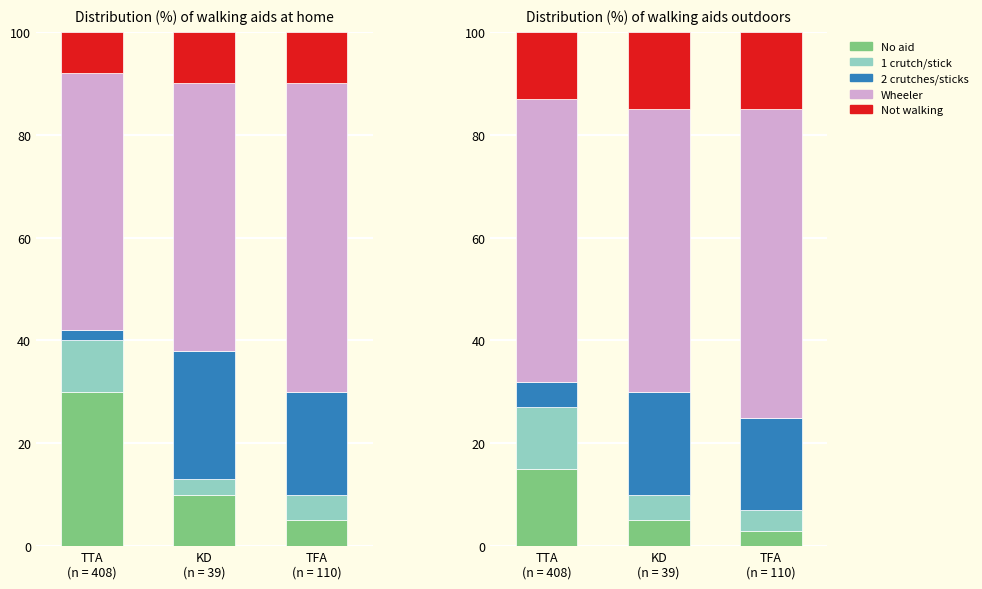

What is the average value of the No aid series?

8